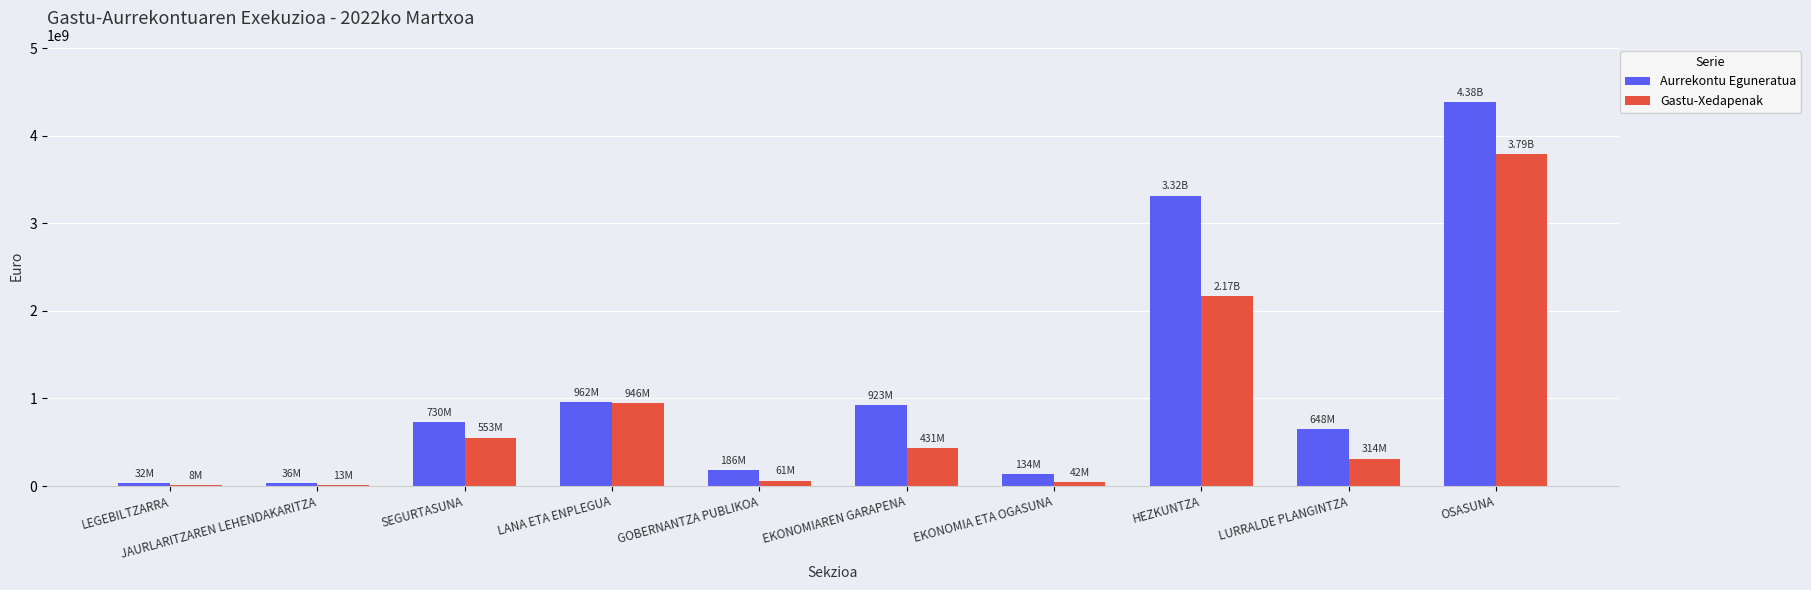

Which series has the largest range (max minus min)?

Aurrekontu Eguneratua